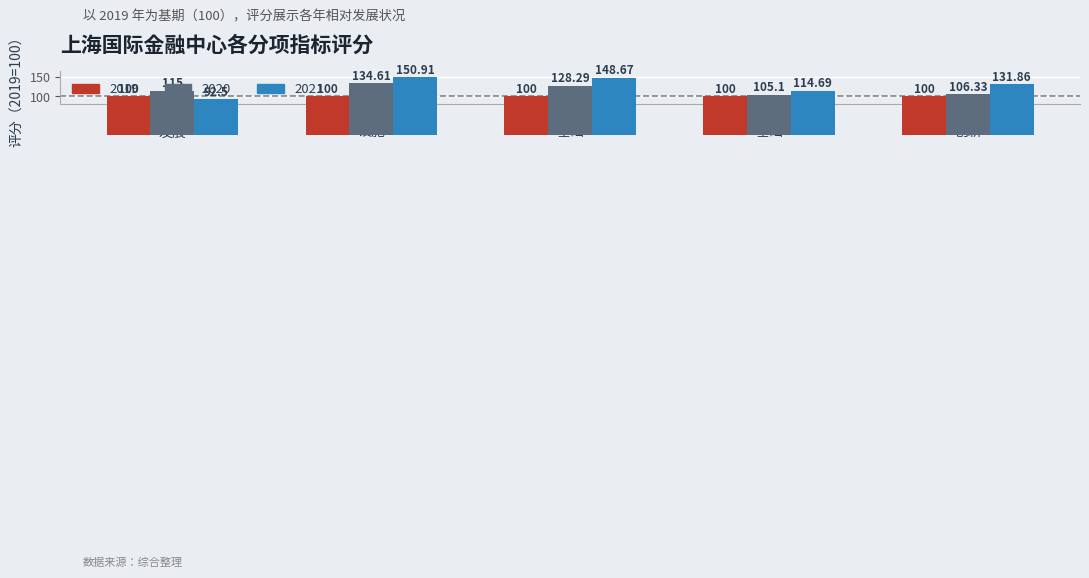

Which series has the largest total across all categories?

2021